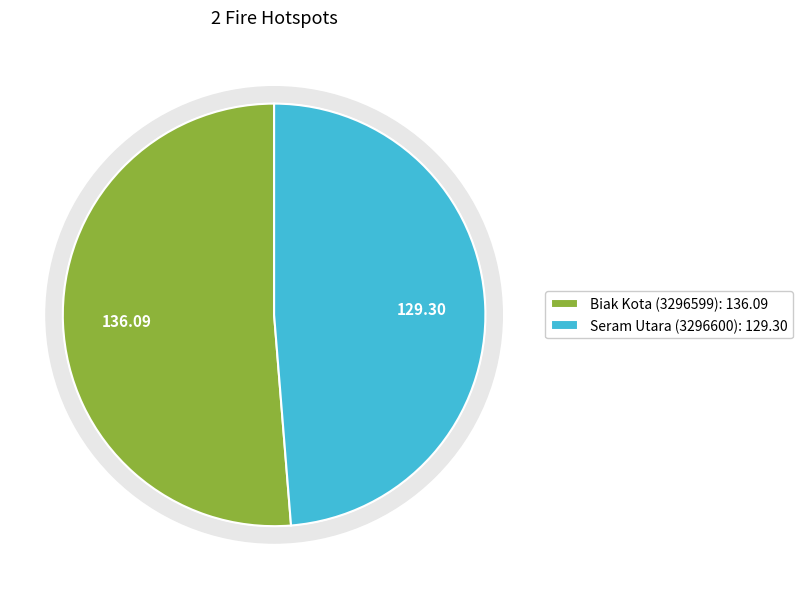

How many slices are in this pie chart?

2